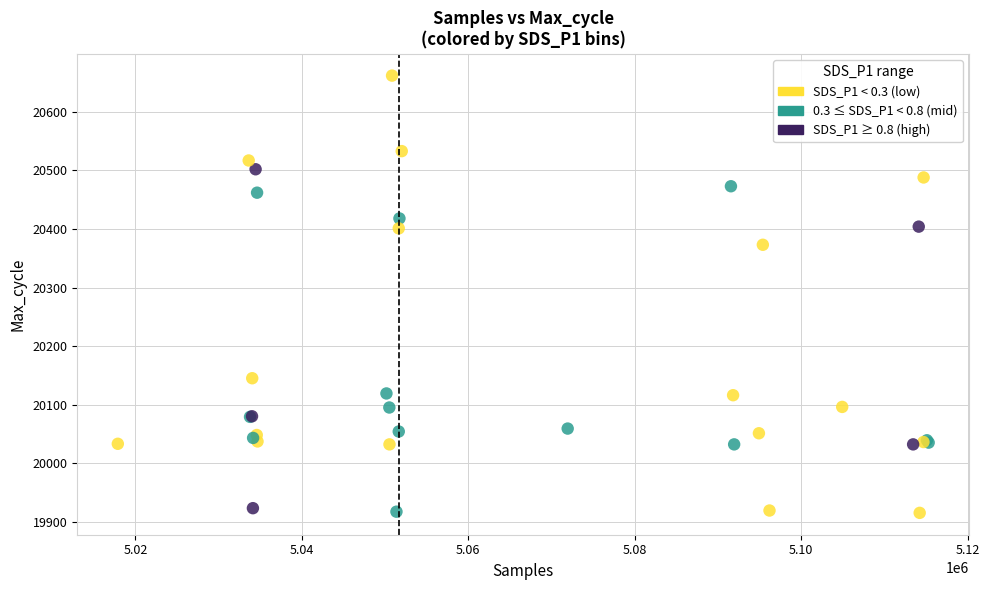

What Y value in the scatter plot is closest to 20288?

20373